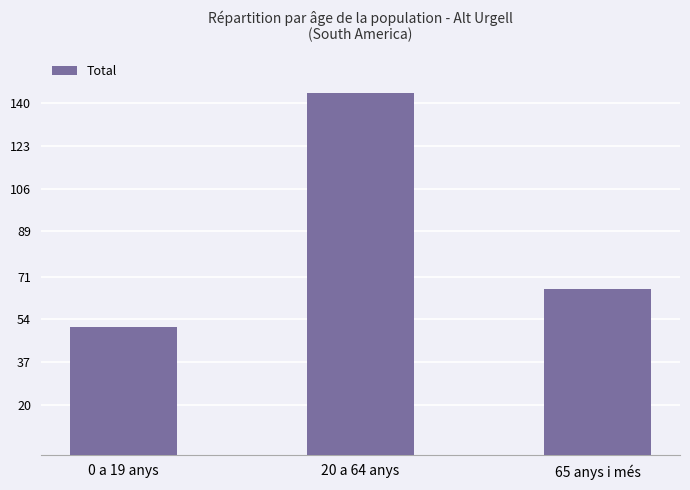

True or false: the data shows 51 at 0 a 19 anys.

True